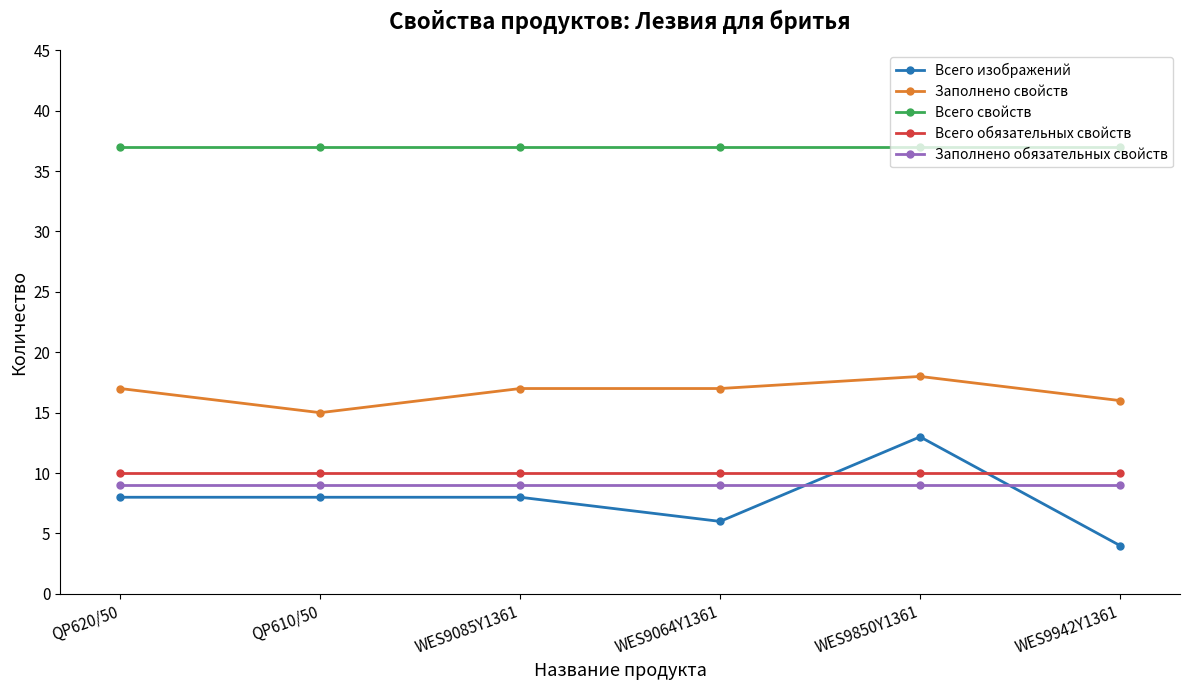

Reading left to right, what are all the values shown in this chart?

Всего изображений: 8	8	8	6	13	4
Заполнено свойств: 17	15	17	17	18	16
Всего свойств: 37	37	37	37	37	37
Всего обязательных свойств: 10	10	10	10	10	10
Заполнено обязательных свойств: 9	9	9	9	9	9